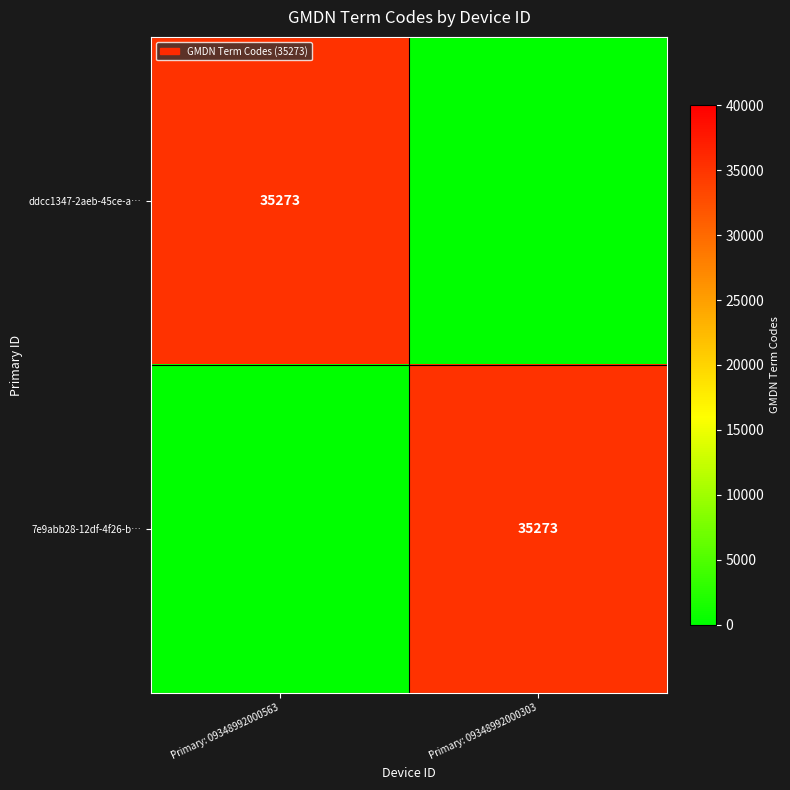

The ddcc1347-2aeb-45ce-a… series shows 23832 at Primary: 09348992000563. True or false?

False